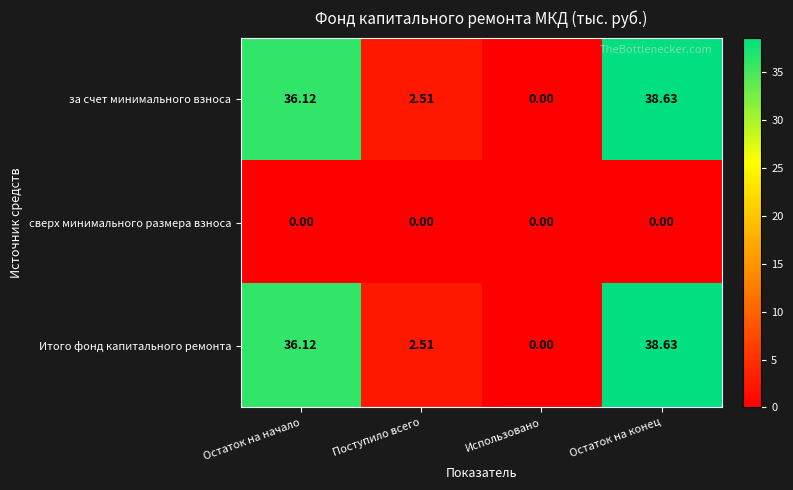

At which label does Итого фонд капитального ремонта reach its minimum?

Использовано